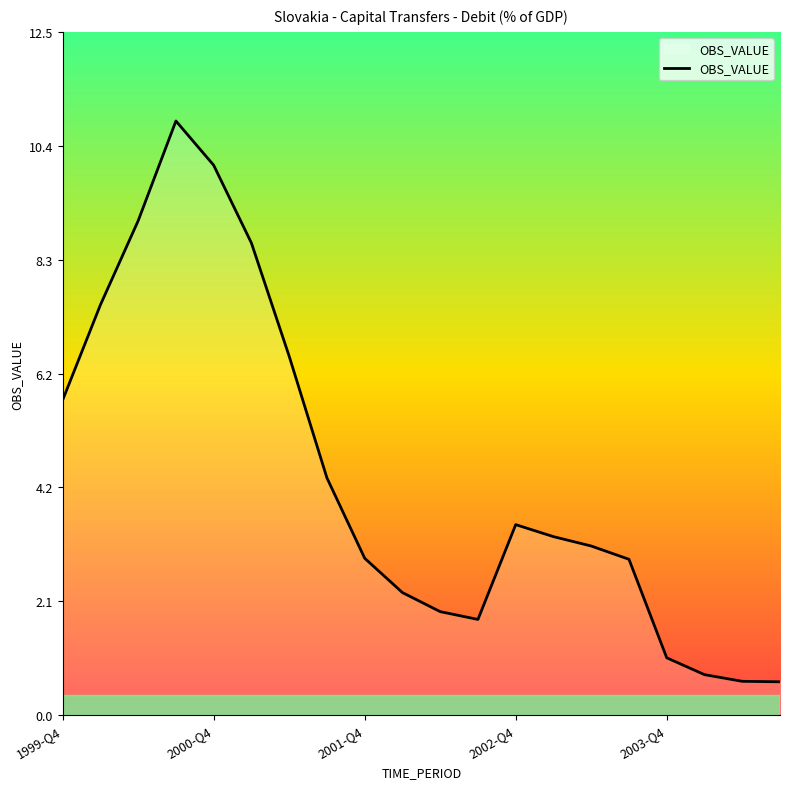

What is the difference between the maximum and minimum values?

10.3